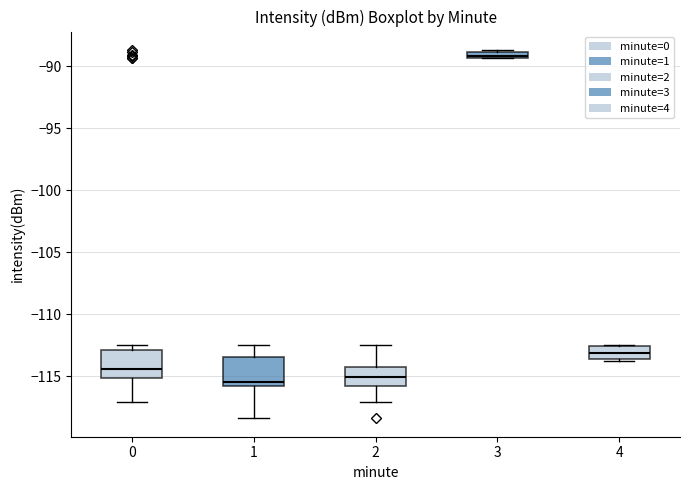

Where is the upper edge of the box at x = 3 on the y-axis? The values are not printed on the chart, so give them approximately, as read against the axis.

-89.0